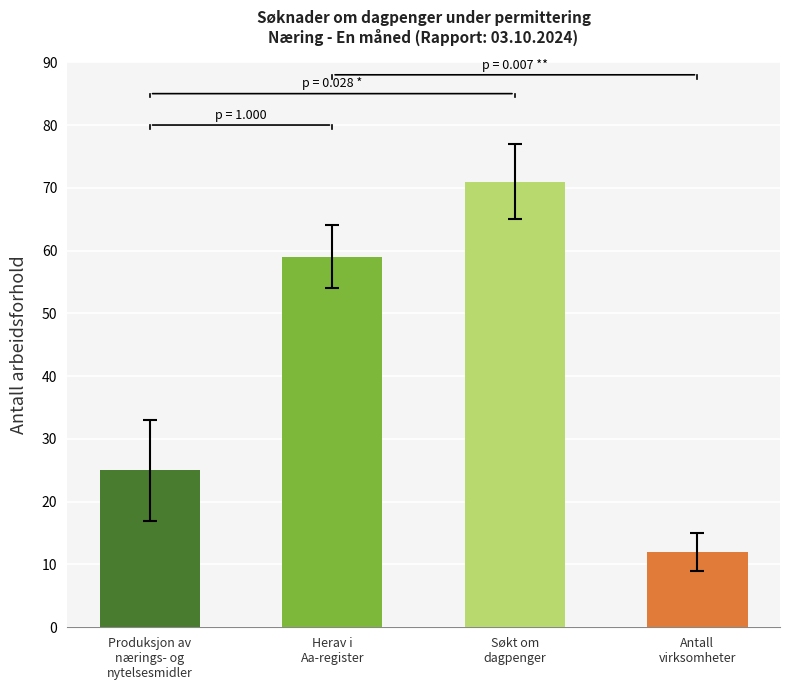

What is the minimum value shown in the chart?

12